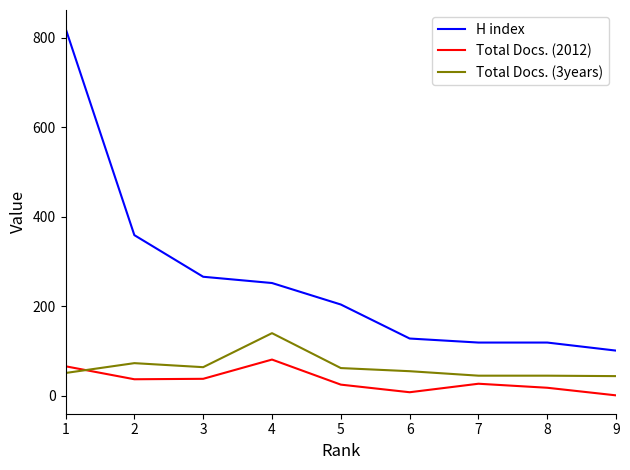

Is it true that Total Docs. (3years) equals 230 at 4?

False